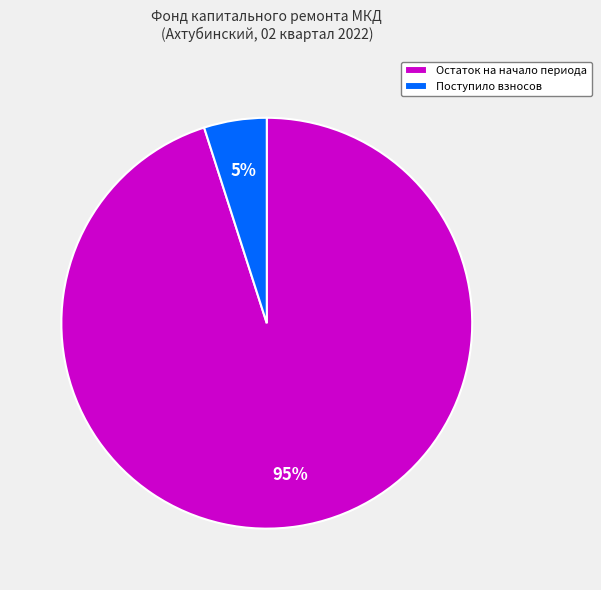

Is there a majority slice in this chart?

Yes